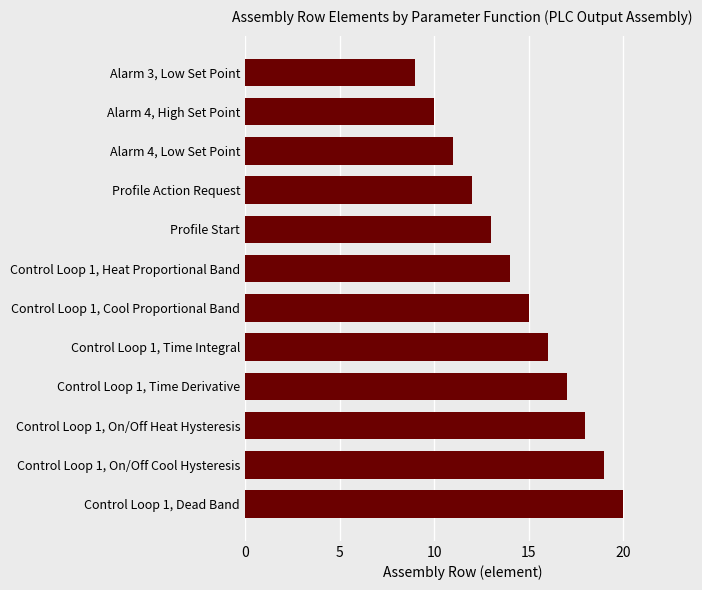

Are the bars grouped side by side (vs. stacked)?

No